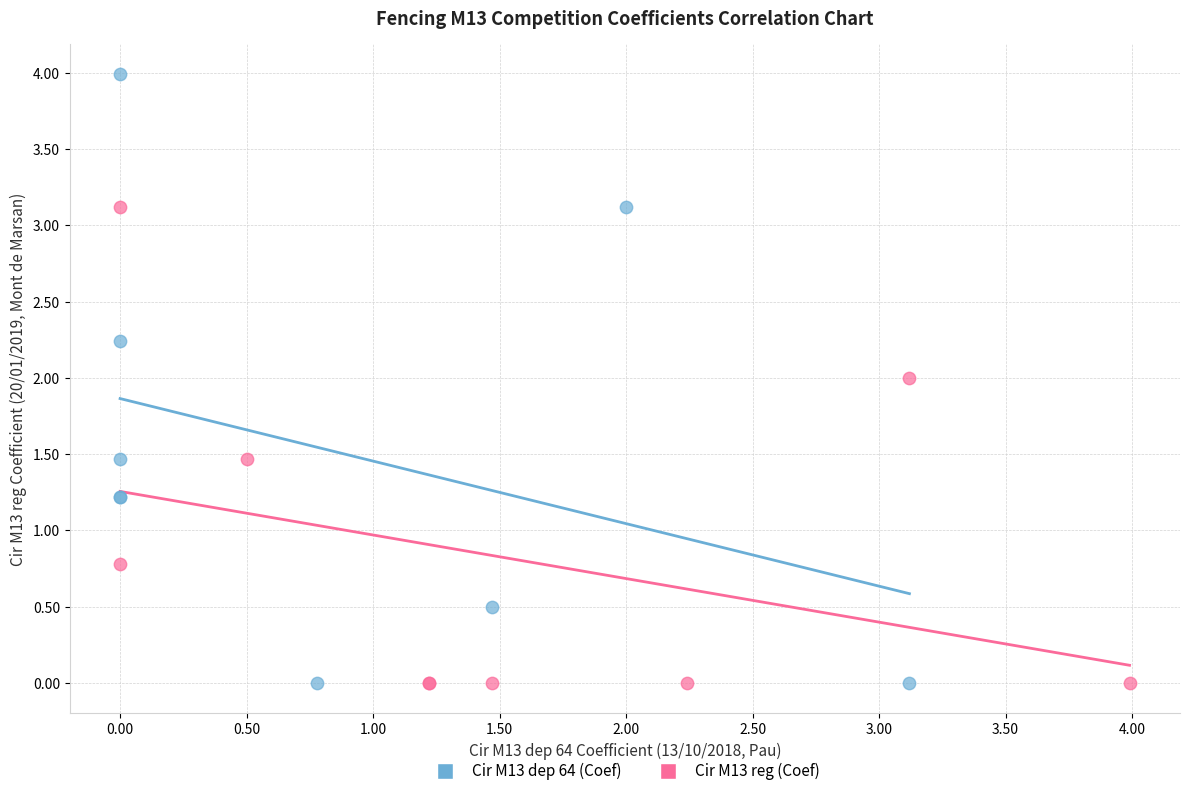

Which series has the largest Y range (max minus min)?

Cir M13 dep 64 (Coef)